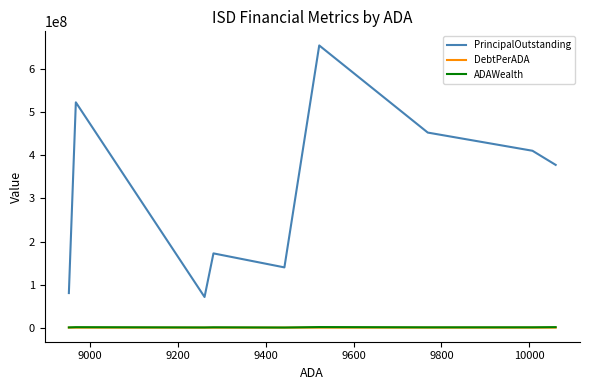

What is the minimum value shown in the chart?

7680.5